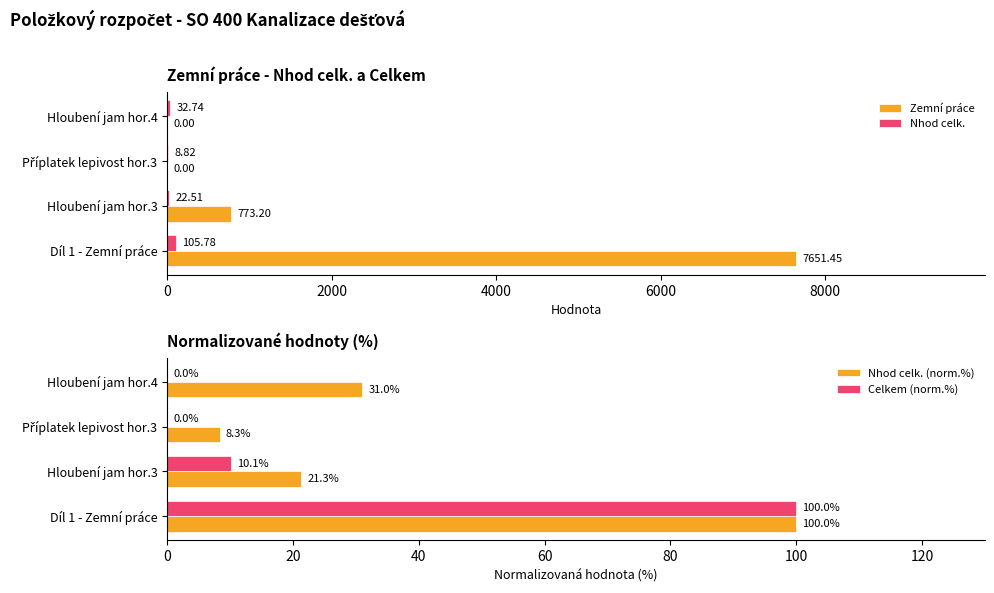

True or false: Nhod celk. (norm.%) has a value of 42.6 at Hloubení jam hor.4.

False